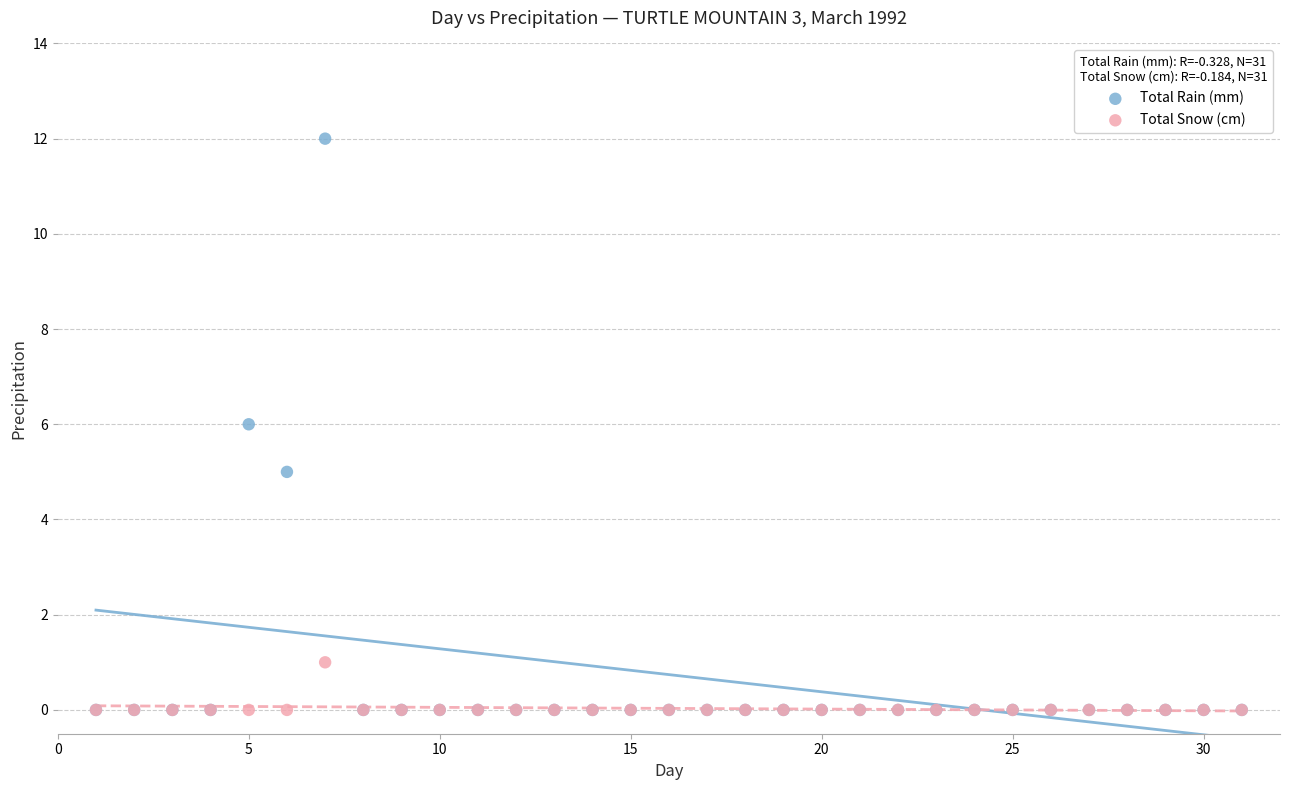

Which series contains the highest Y value?

Total Rain (mm)